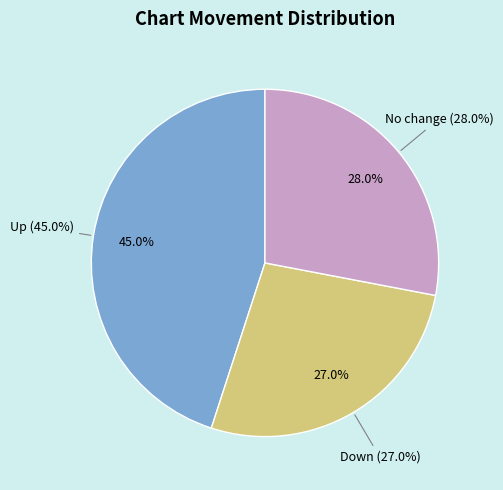

Is the sum of up and down greater than half?

Yes